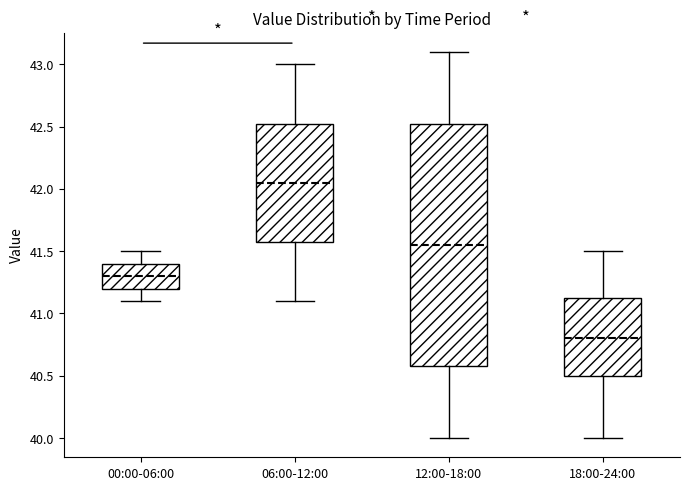

Which box has the lowest median line?

18:00-24:00